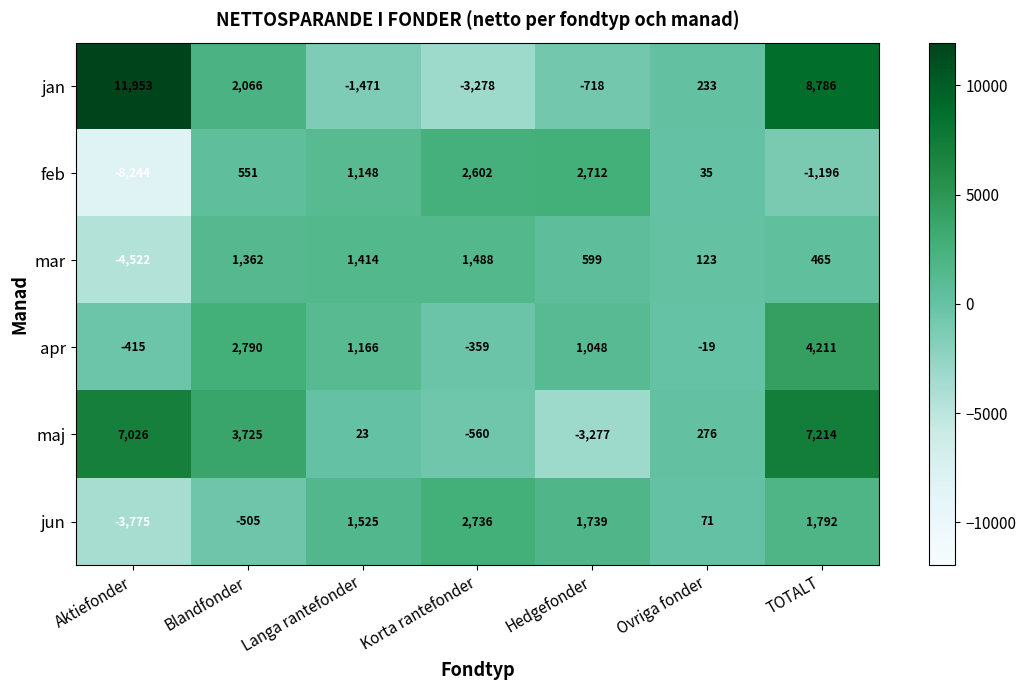

At which category does the chart reach its minimum across all series?

Aktiefonder